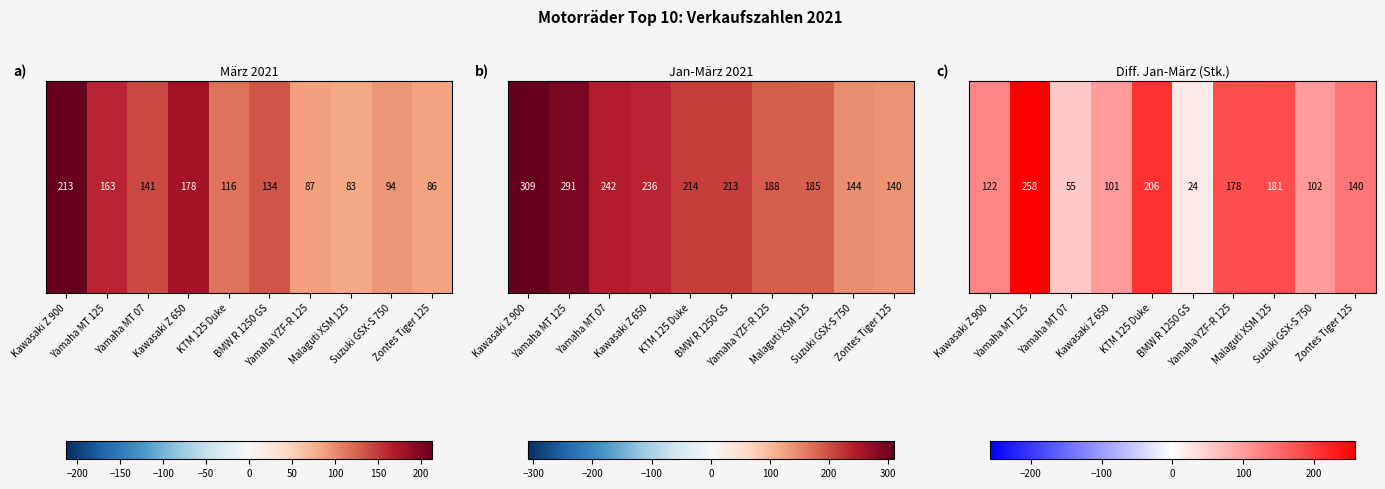

At which label is the value closest to 141?

Zontes Tiger 125